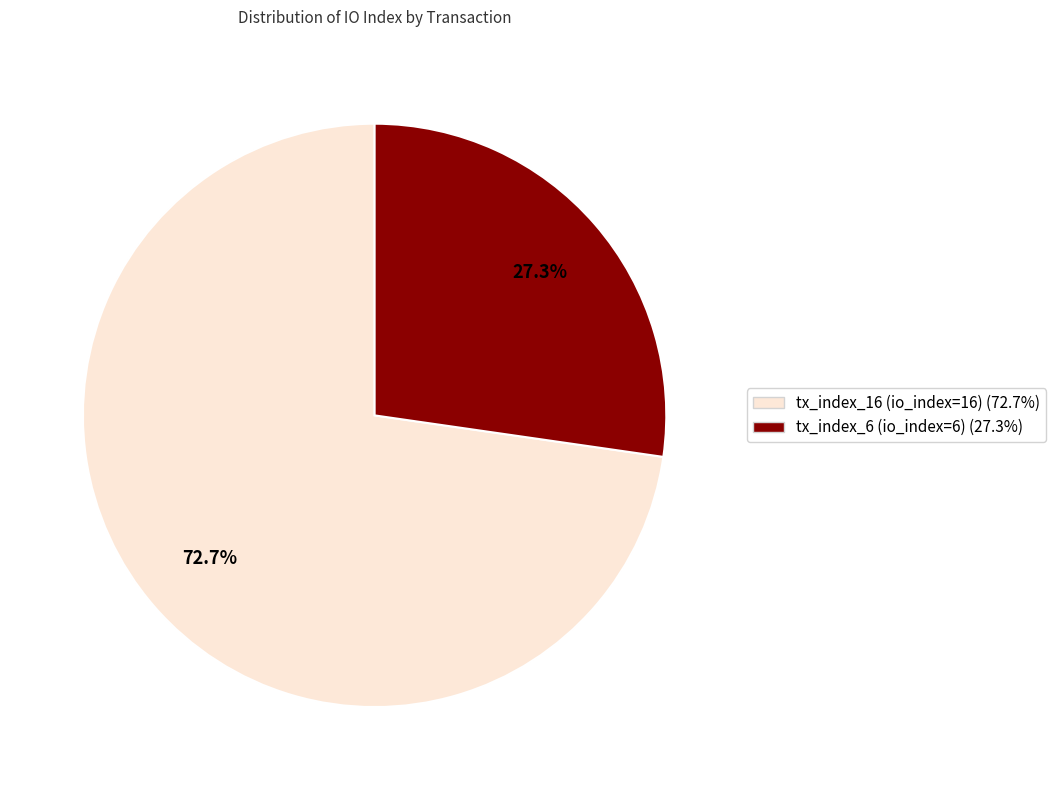

Rank the categories by value from lowest to highest.

tx_index_6, tx_index_16